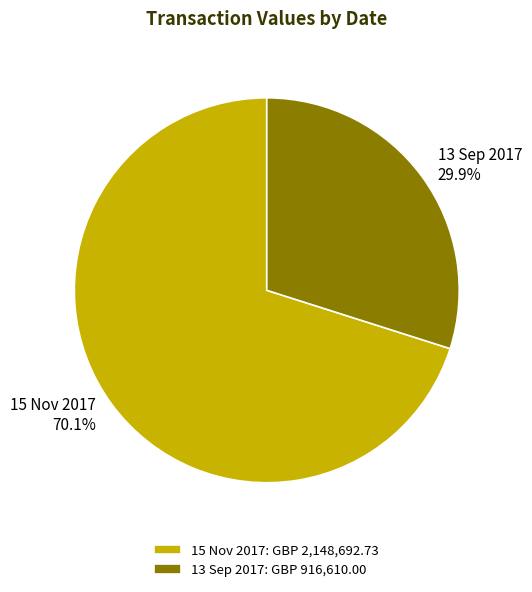

What percentage do 13 Sep 2017 and 15 Nov 2017 together represent?

100.0%